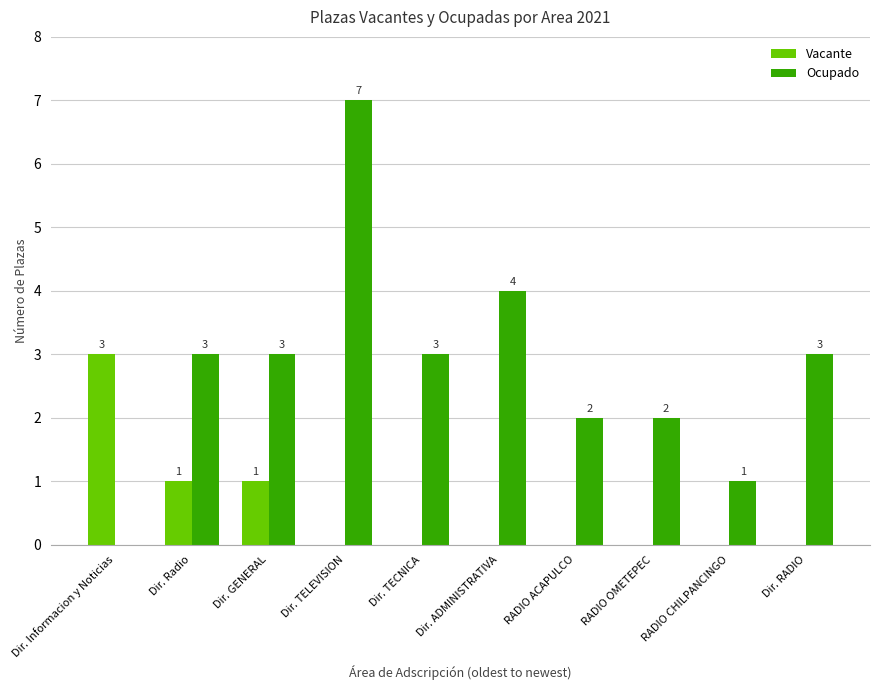

What is the sum of the Ocupado values at Dir. TELEVISION and RADIO CHILPANCINGO?

8